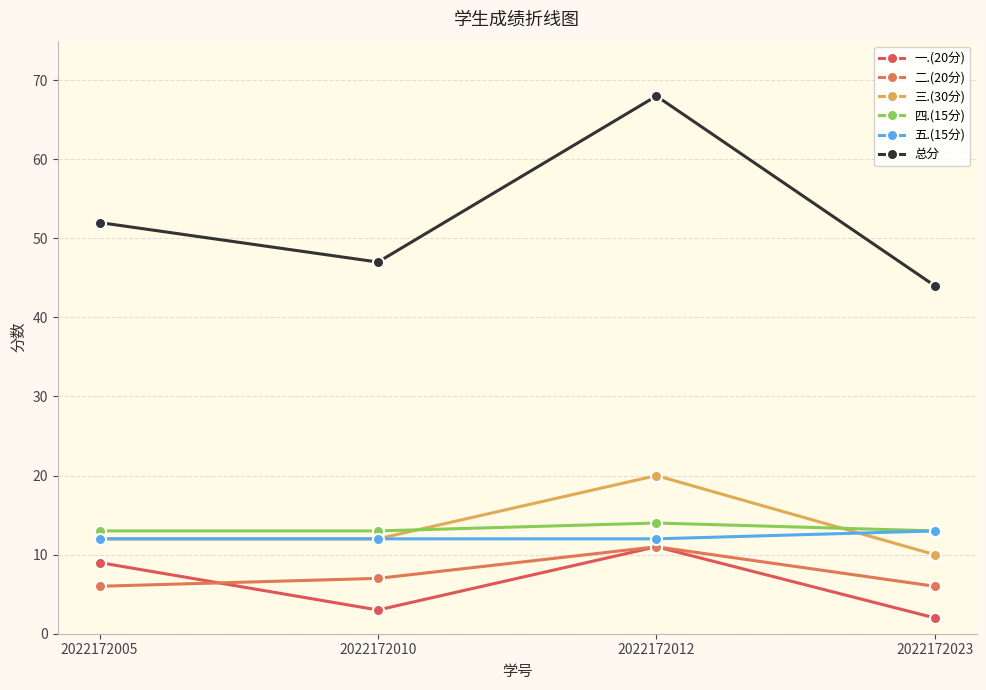

What is the value of the 二.(20分) point at the 1st from the left?

6